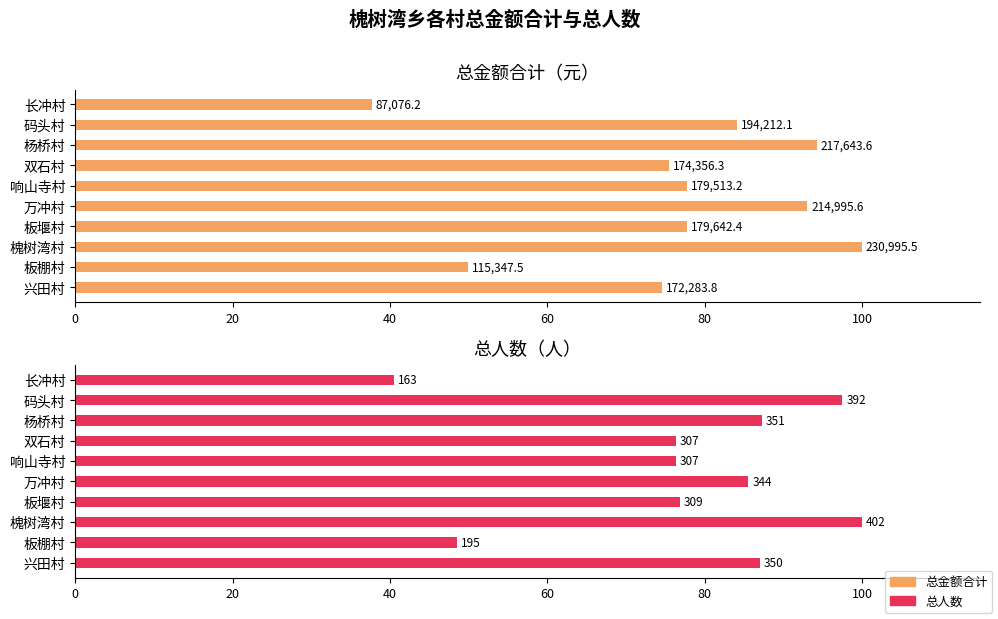

Are the bars horizontal?

Yes